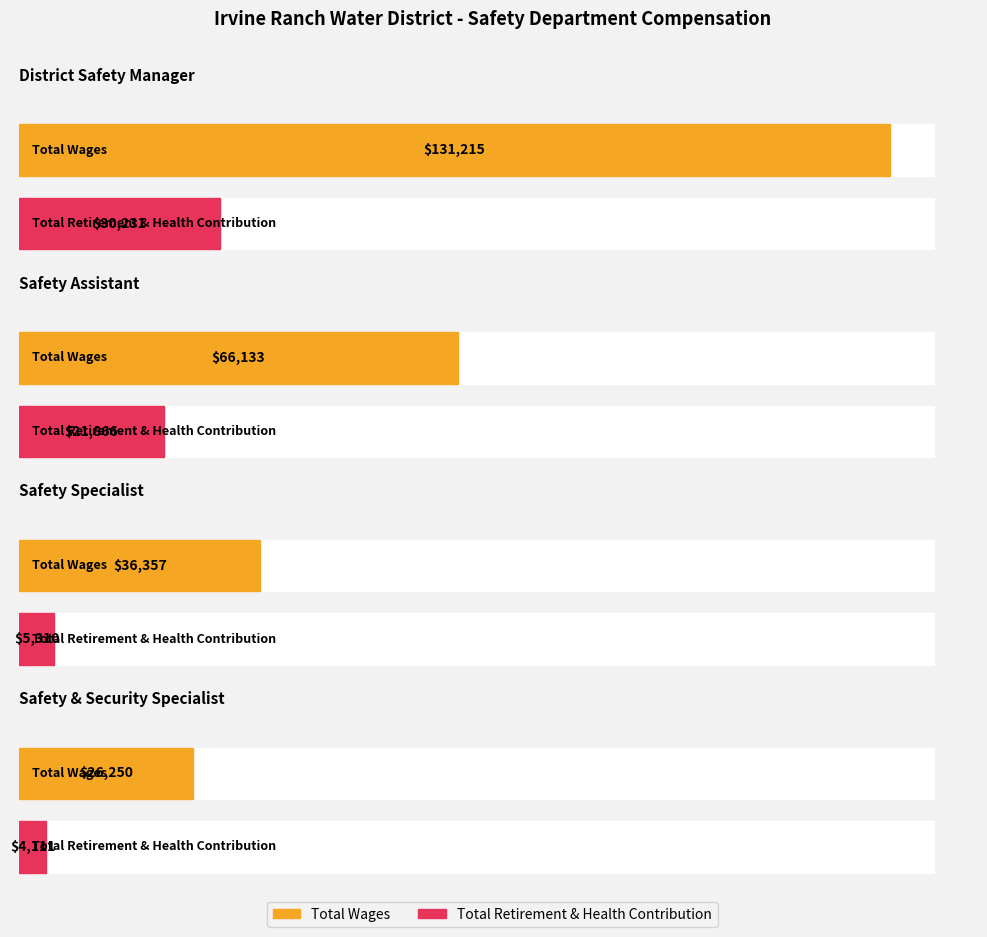

Rank the series by their maximum value, from lowest to highest.

Total Retirement & Health Contribution, Total Wages